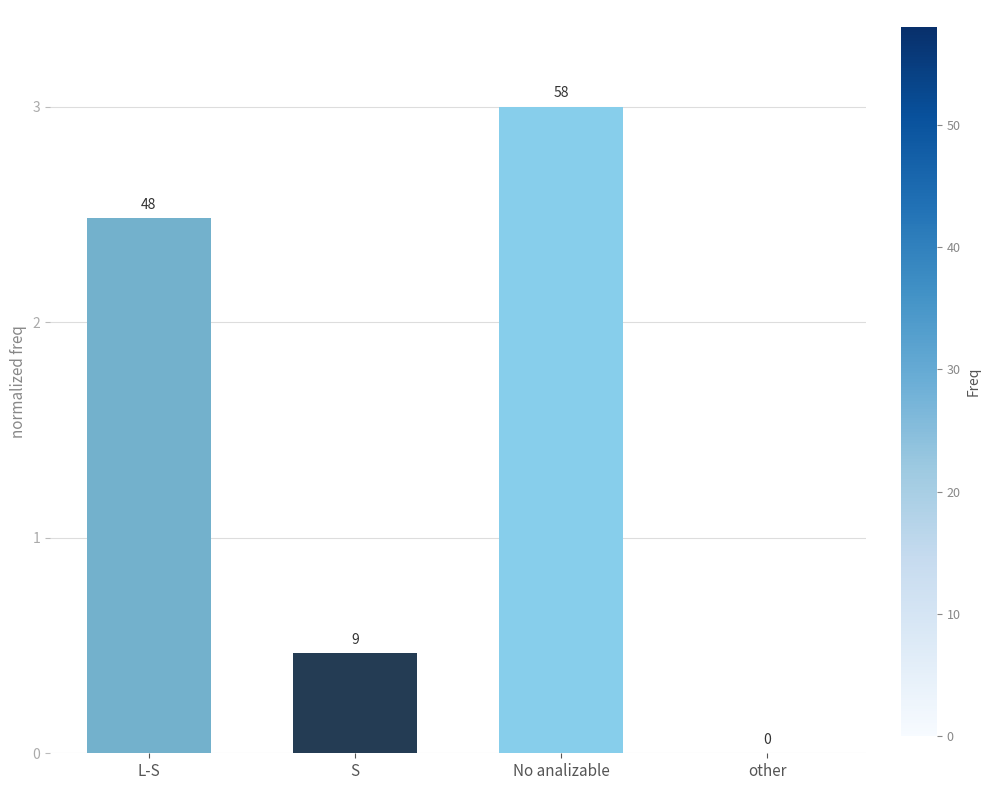

What is the label of the 2nd bar from the right?

No analizable